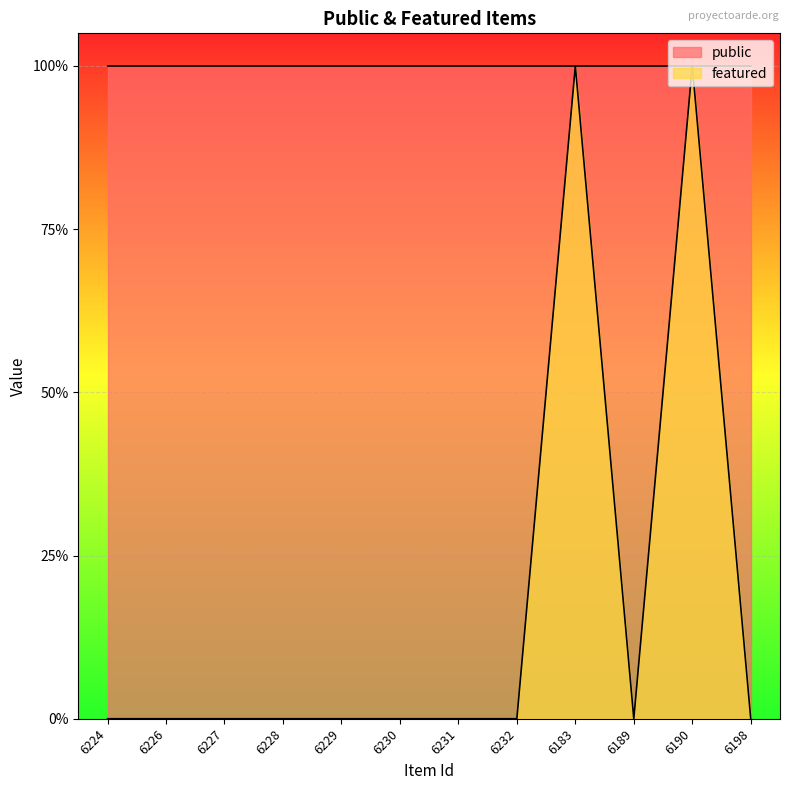

How many lines are shown in the chart?

1